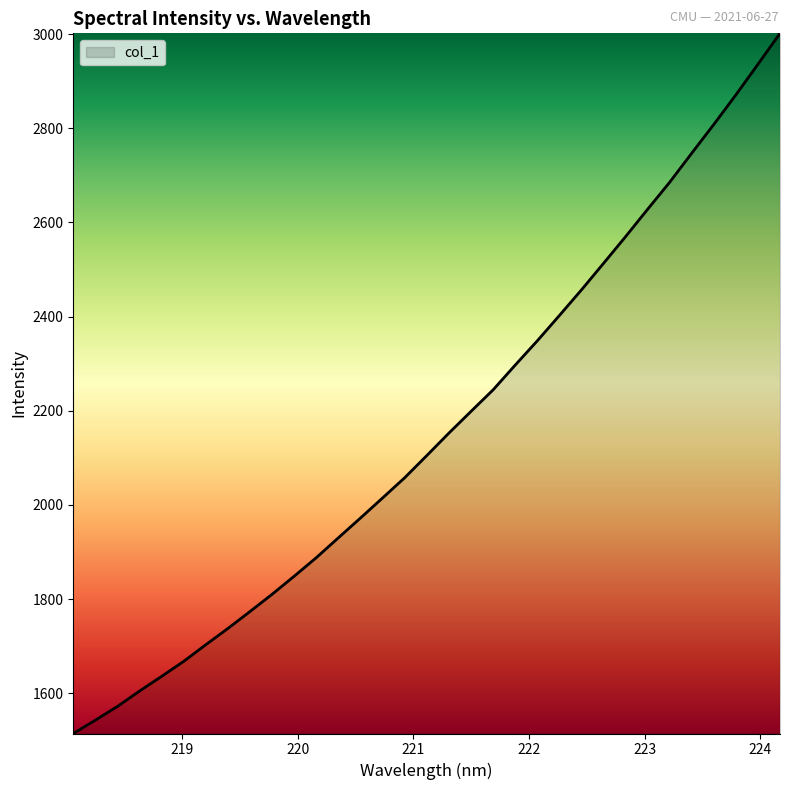

What is the difference between the maximum and minimum values?

1486.9